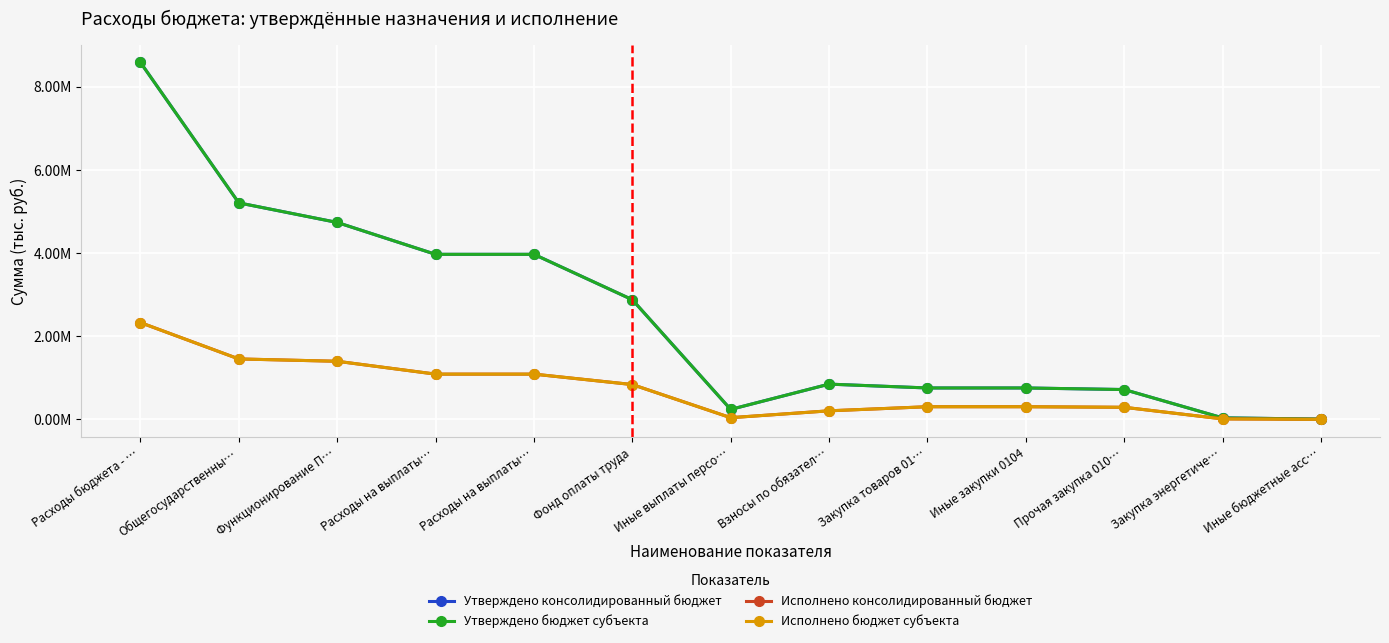

Rank the categories by Утверждено консолидированный бюджет value from highest to lowest.

Расходы бюджета - …, Общегосударственны…, Функционирование П…, Расходы на выплаты…, Расходы на выплаты…, Фонд оплаты труда, Взносы по обязател…, Закупка товаров 01…, Иные закупки 0104, Прочая закупка 010…, Иные выплаты персо…, Закупка энергетиче…, Иные бюджетные асс…